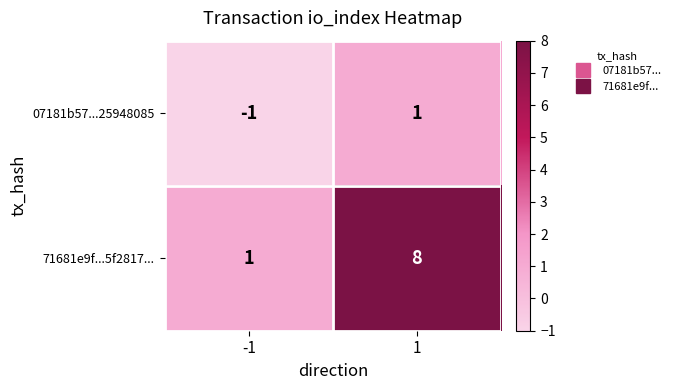

What is the sum of all 71681e9f...5f2817... values?

9